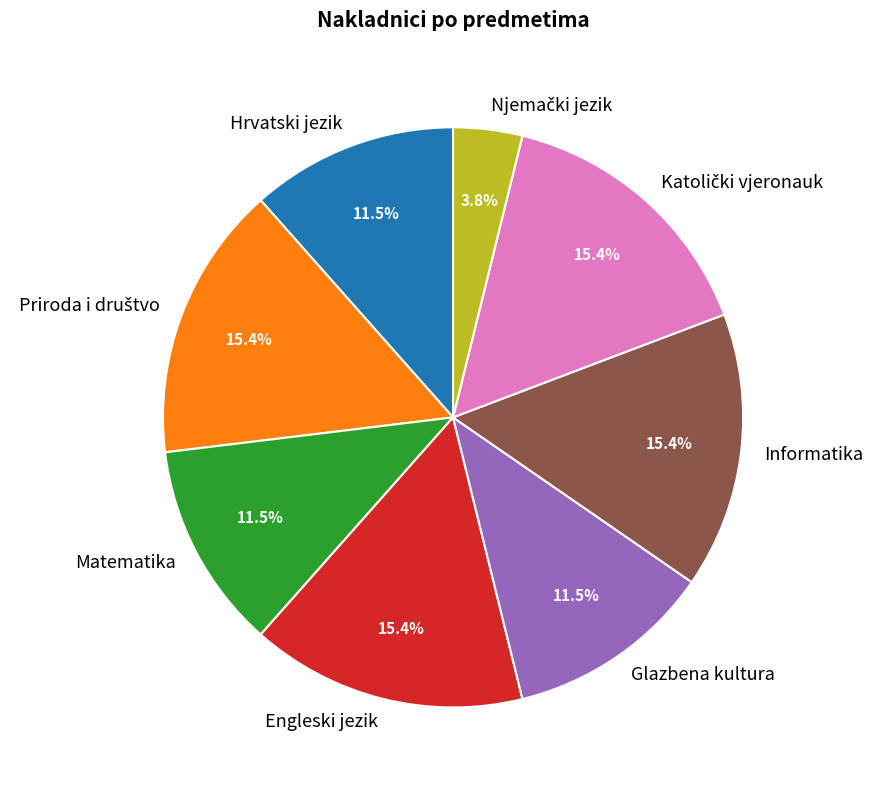

Is there a majority slice in this chart?

No